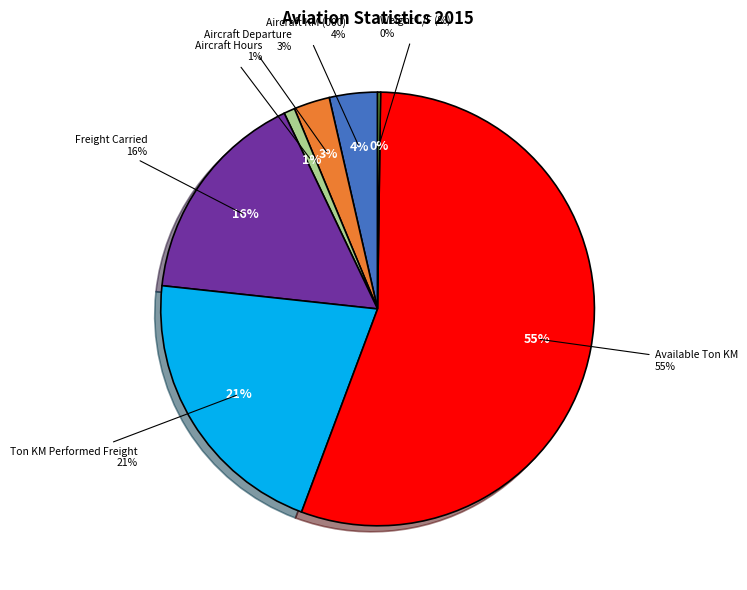

To the nearest percent, what is the difference between the largest and smallest slice percentages?

55%